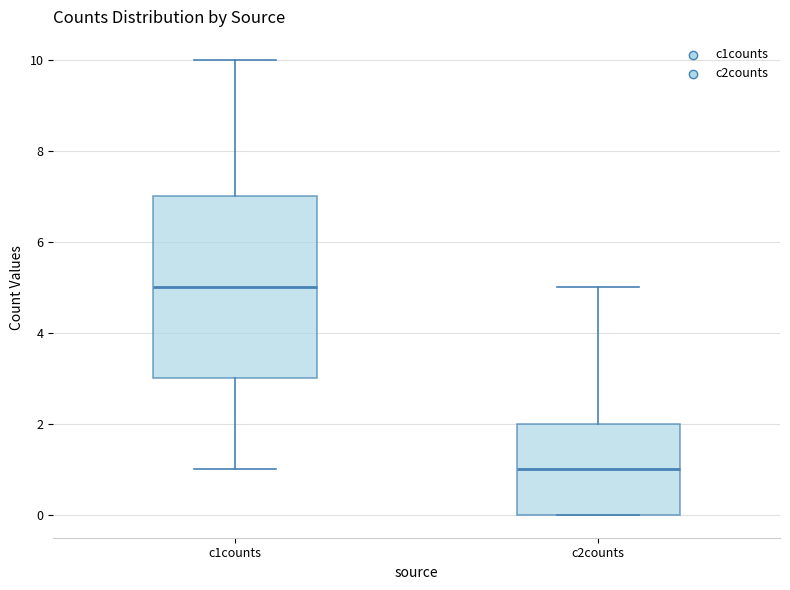

Which box has the highest median line?

c1counts